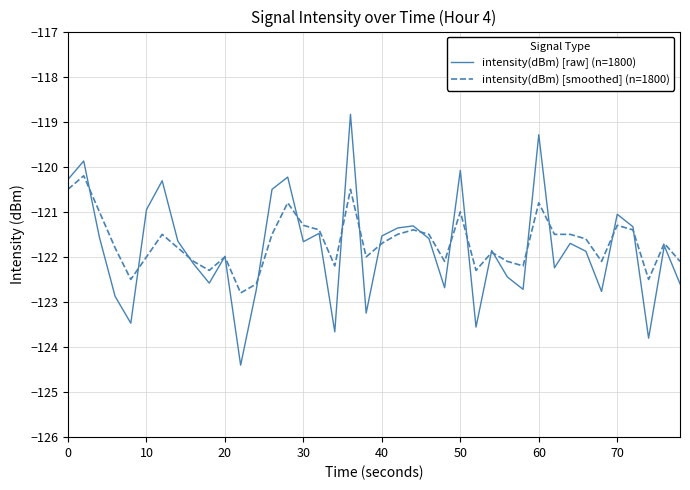

What is the smallest value displayed?

-124.4